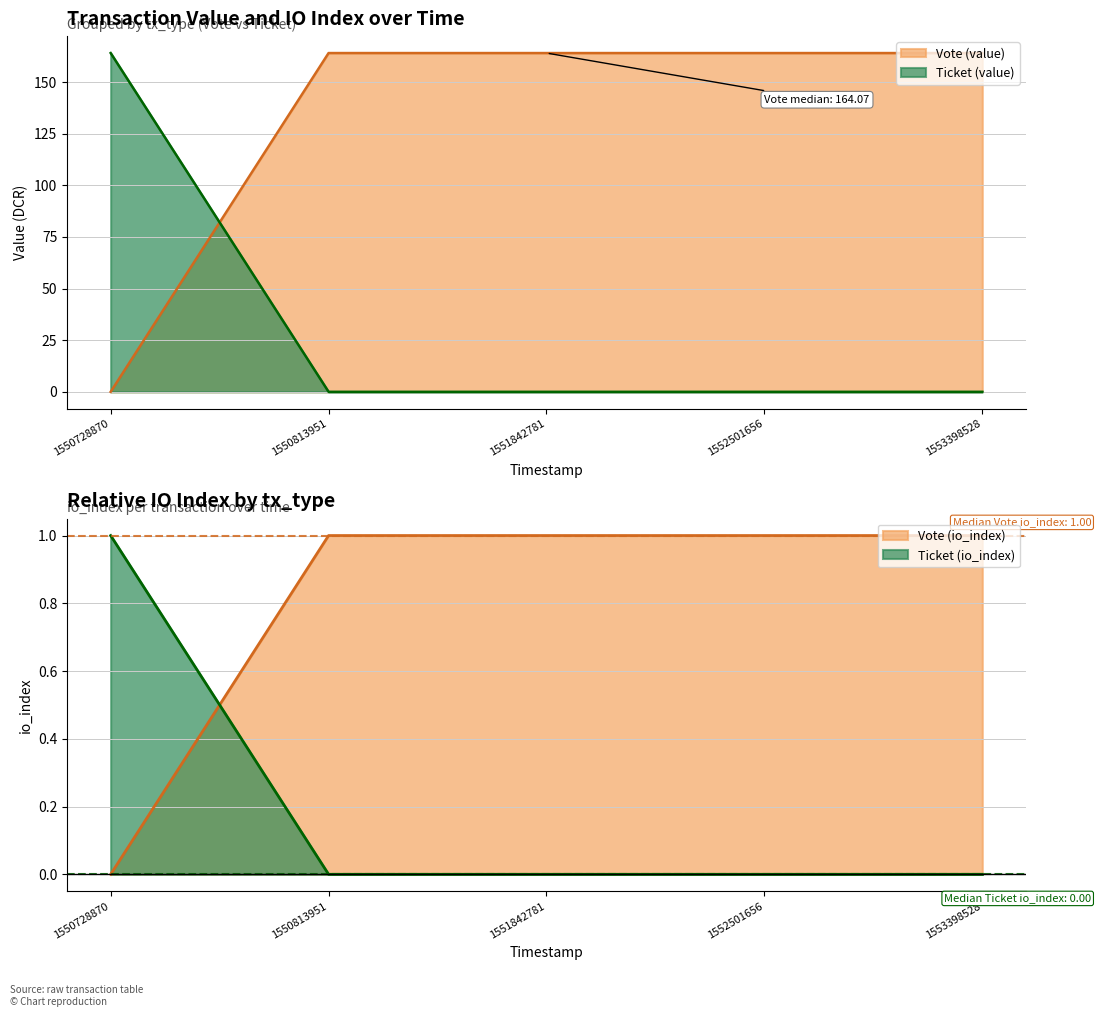

Rank the series by their average value, from highest to lowest.

Vote (value), Ticket (value)